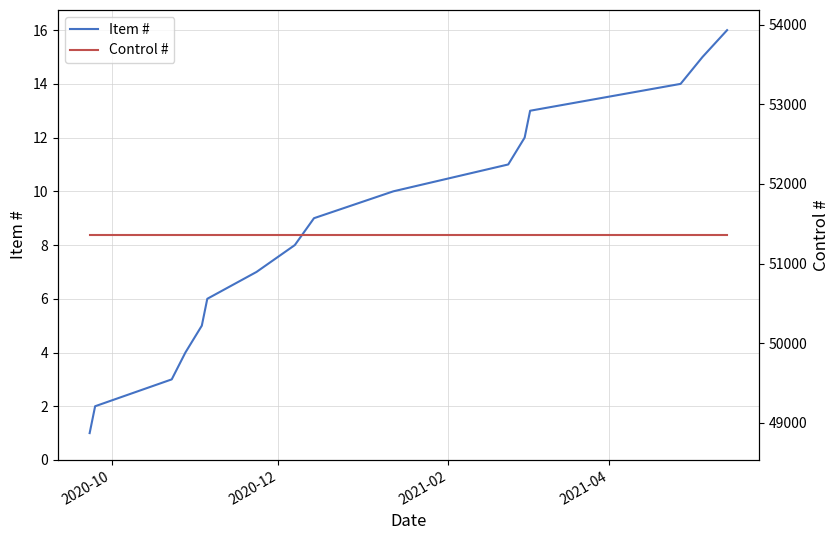

Is the value of Item # at 2020-10 greater than the value of Control # at 13?

No